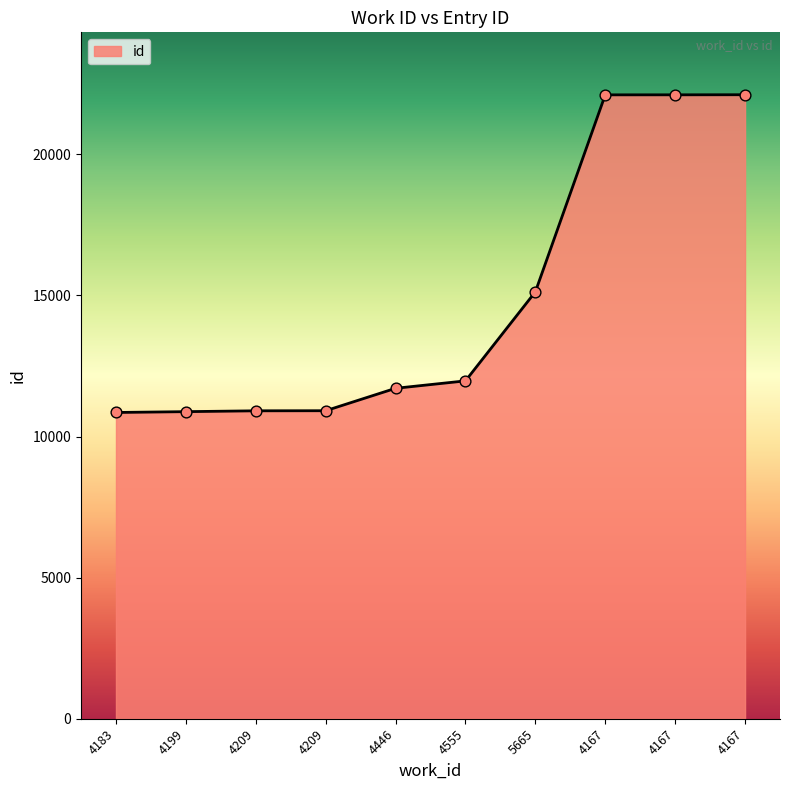

Between 4209 and 4167, which is larger?

4167